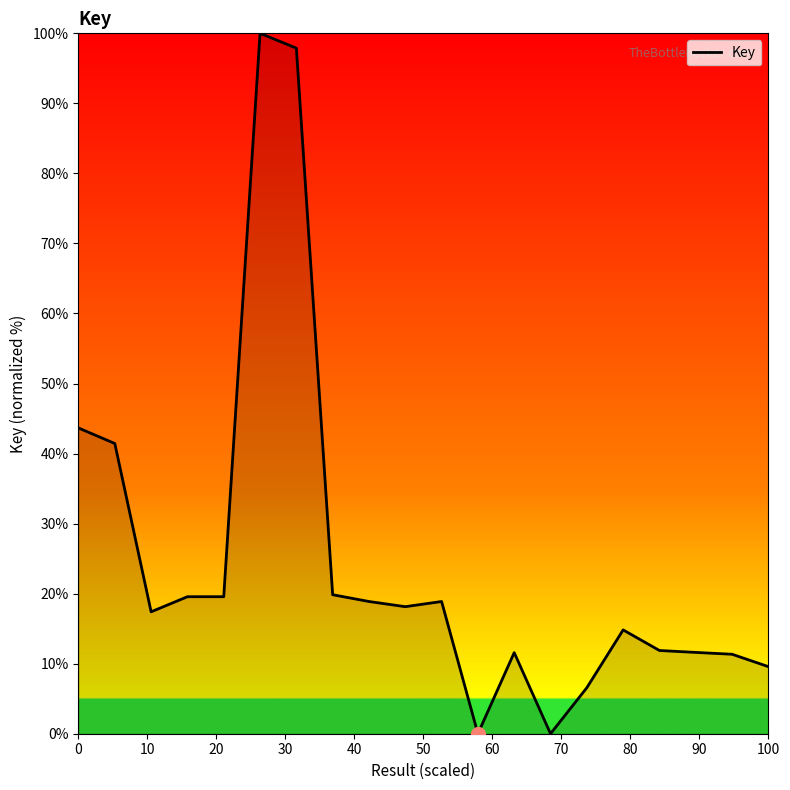

What is the difference between the maximum and minimum values?

100.0